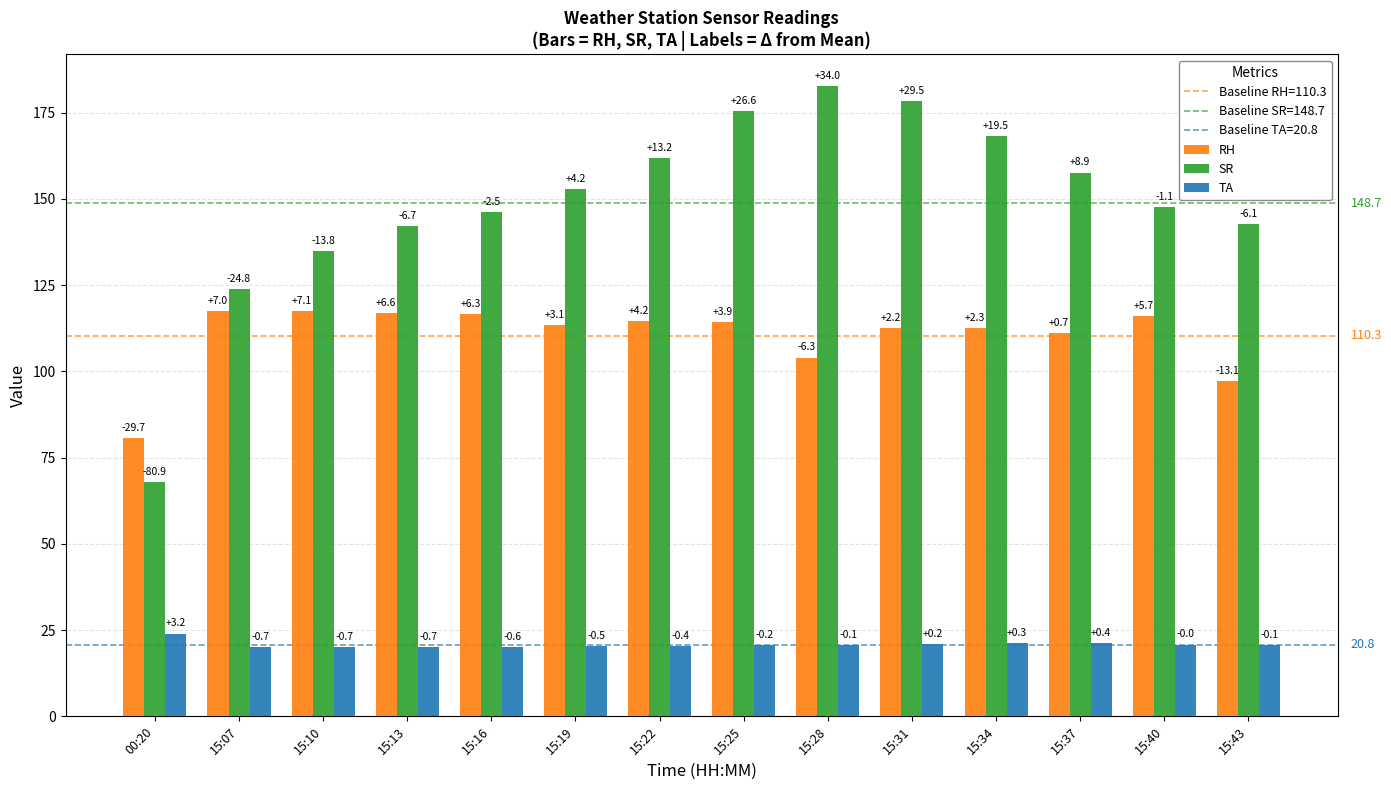

What is the average value of the RH series?

110.3